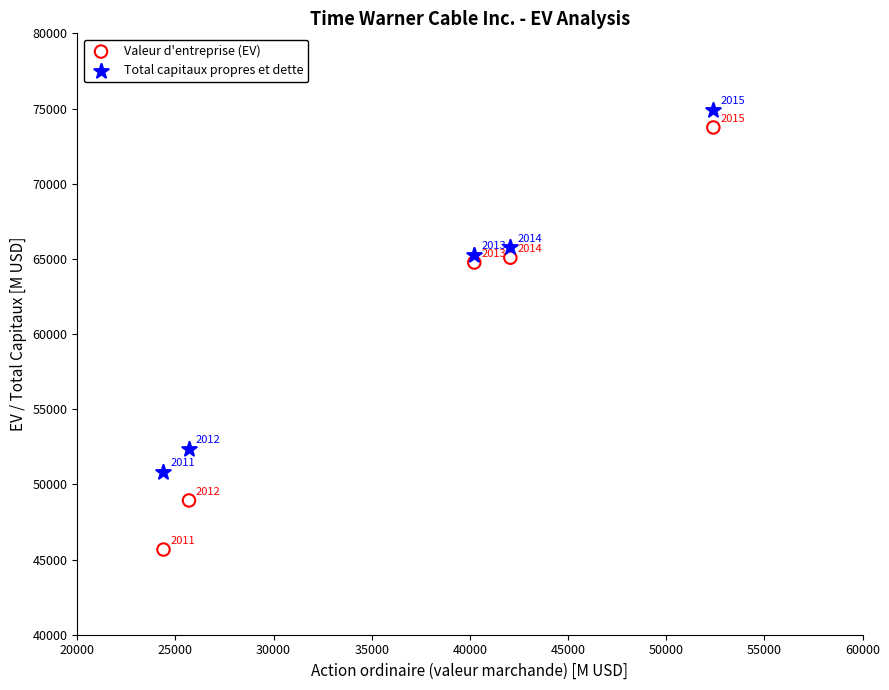

Which series has the widest spread of Y values?

Valeur d'entreprise (EV)